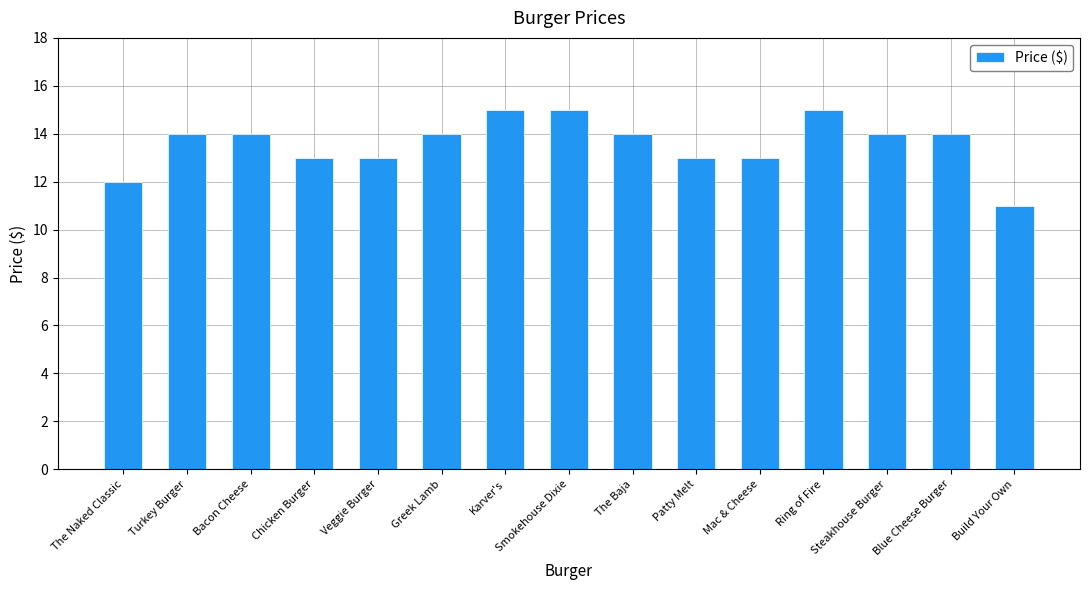

Reading left to right, list all the values displayed in this chart.

12	14	14	13	13	14	15	15	14	13	13	15	14	14	11